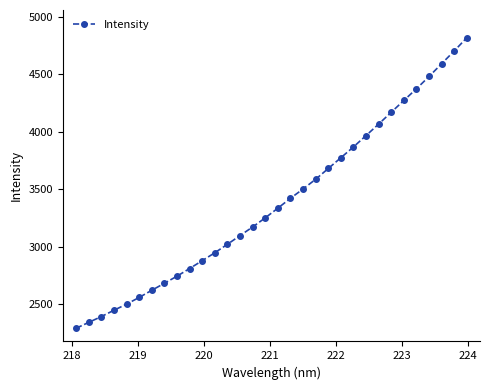

What is the value of the 18th point from the left?

3421.7